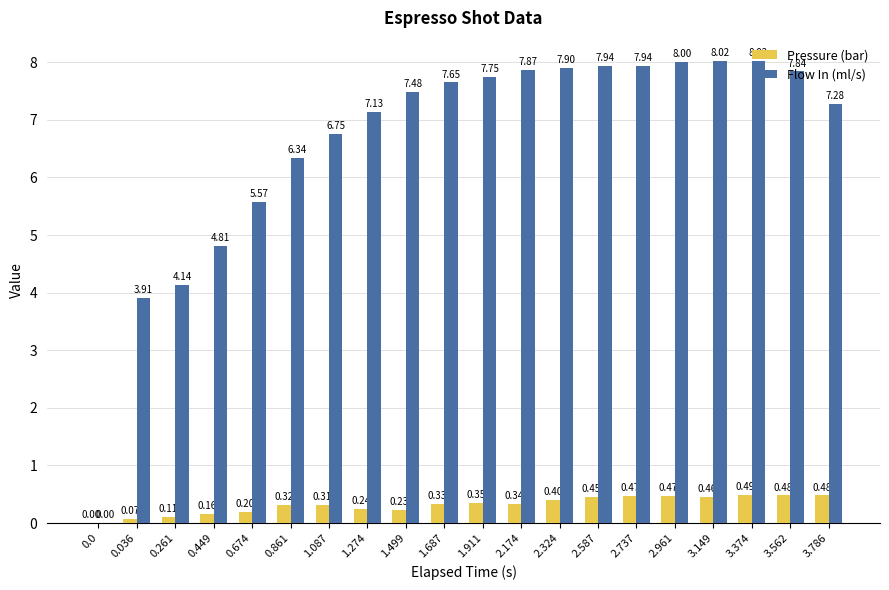

What is the total value across all series at 2.587?

8.4